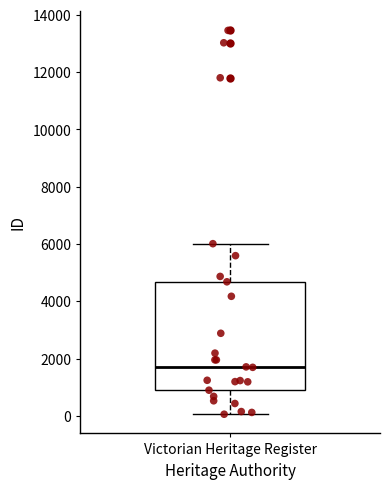

Where does the median line of the box for Victorian Heritage Register sit on the y-axis? The values are not printed on the chart, so give them approximately, as read against the axis.

1800